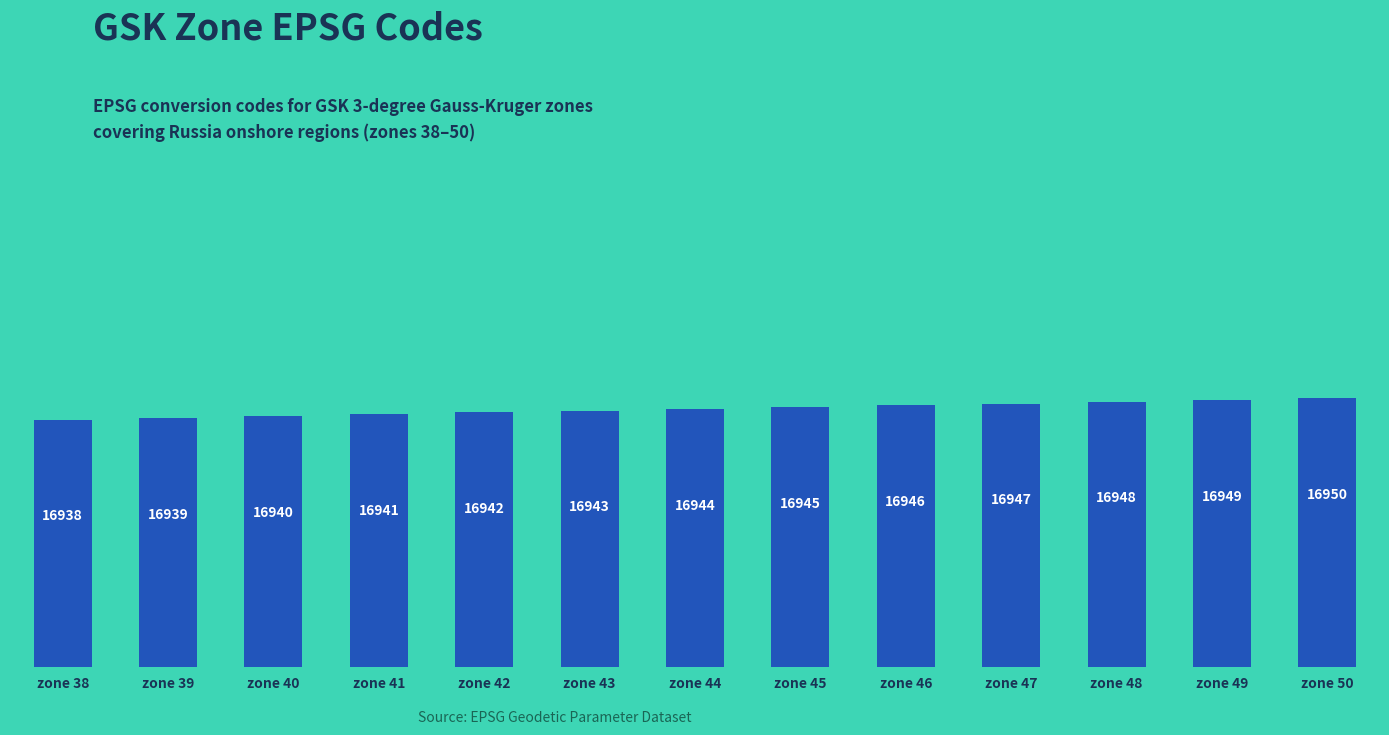

Rank the categories by value from highest to lowest.

zone 50, zone 49, zone 48, zone 47, zone 46, zone 45, zone 44, zone 43, zone 42, zone 41, zone 40, zone 39, zone 38